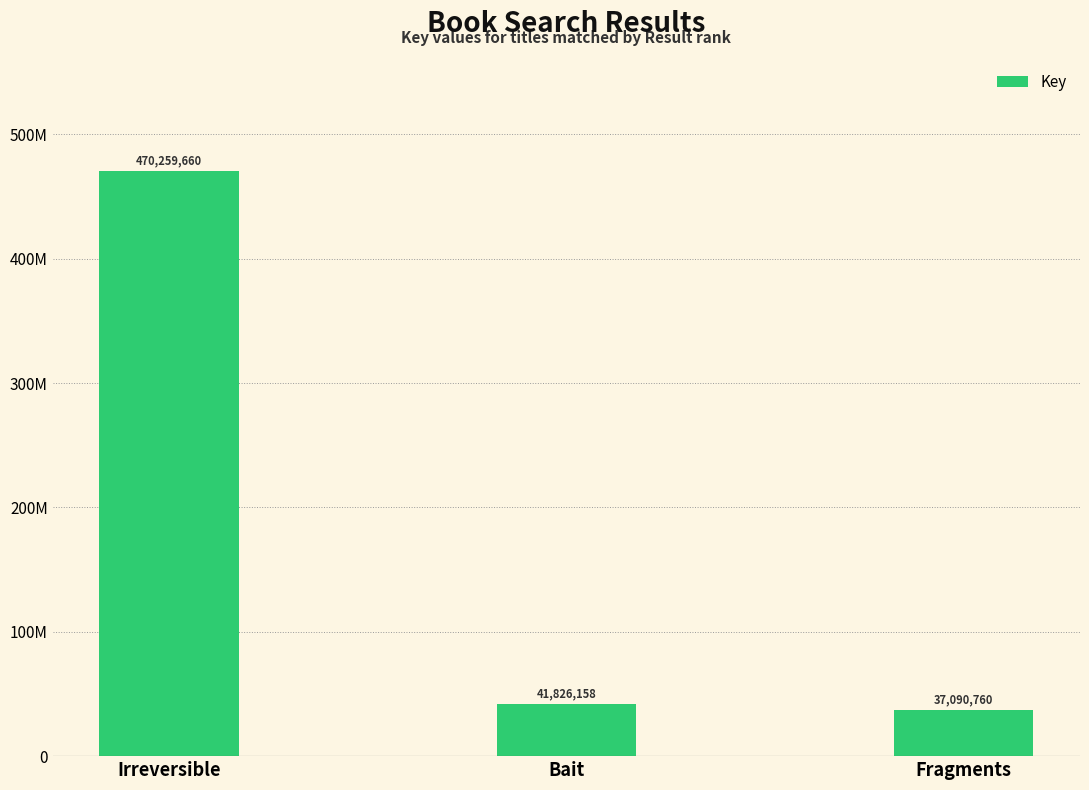

Reading left to right, extract all data points from this chart.

Irreversible=470259660	Bait=41826158	Fragments=37090760